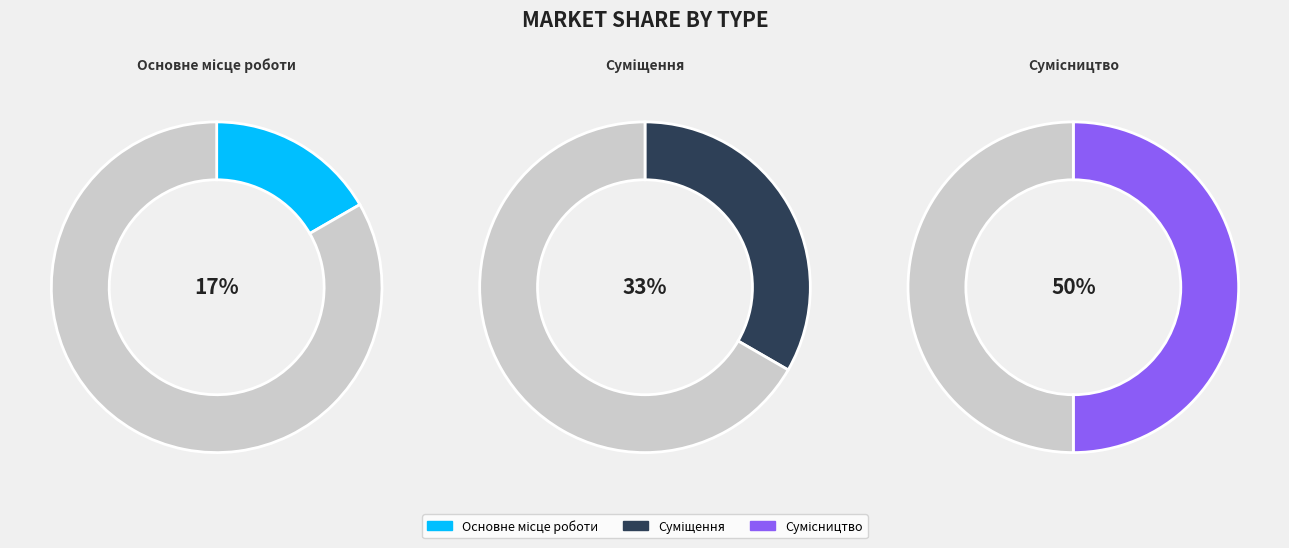

Rank the categories by value from lowest to highest.

Основне місце роботи, Суміщення, Сумісництво